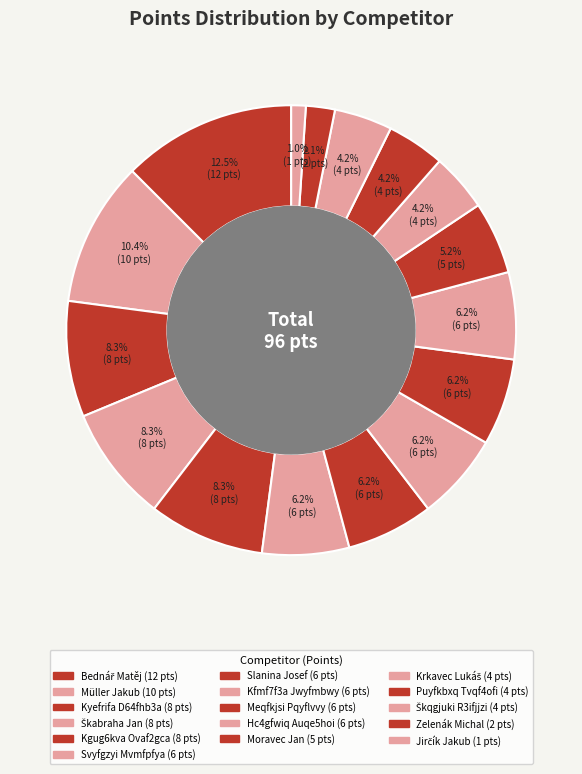

Count the number of slices in the pie.

16